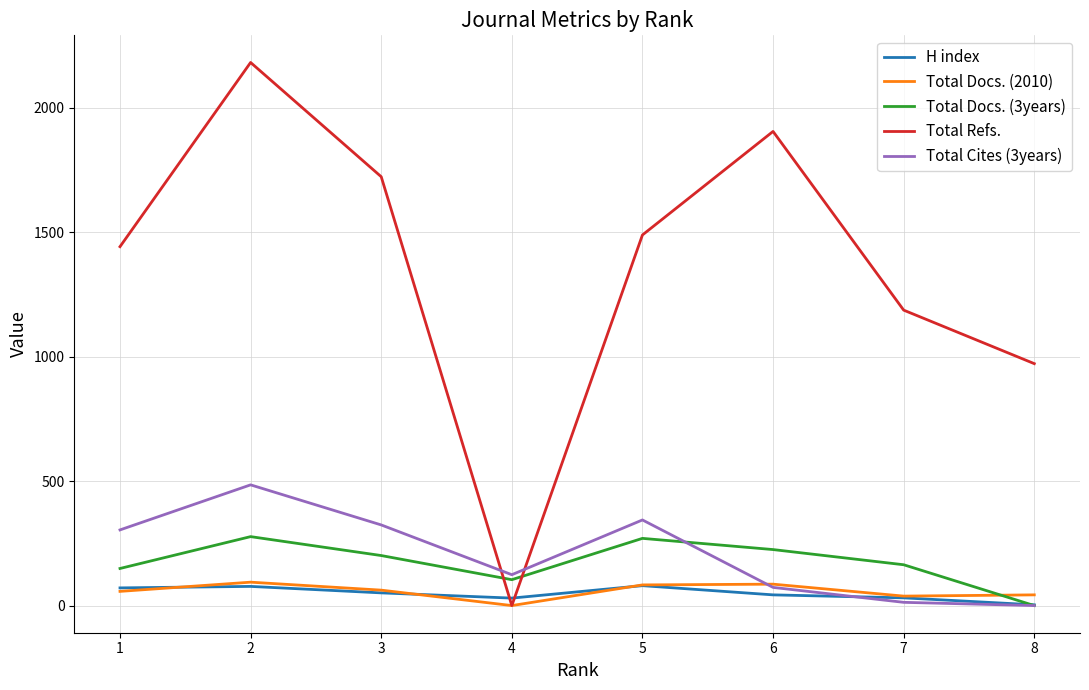

Which series has the largest total across all categories?

Total Refs.